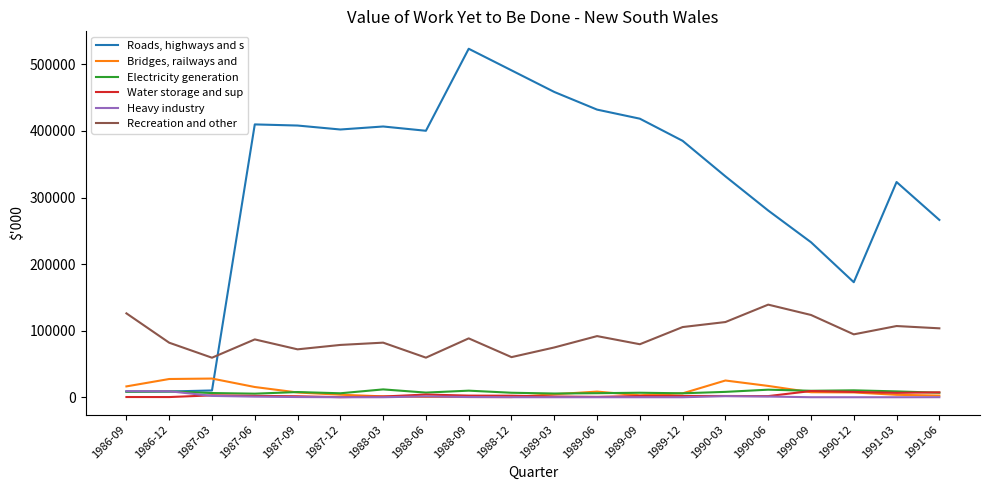

True or false: Roads, highways and s and Recreation and other intersect in this chart.

True